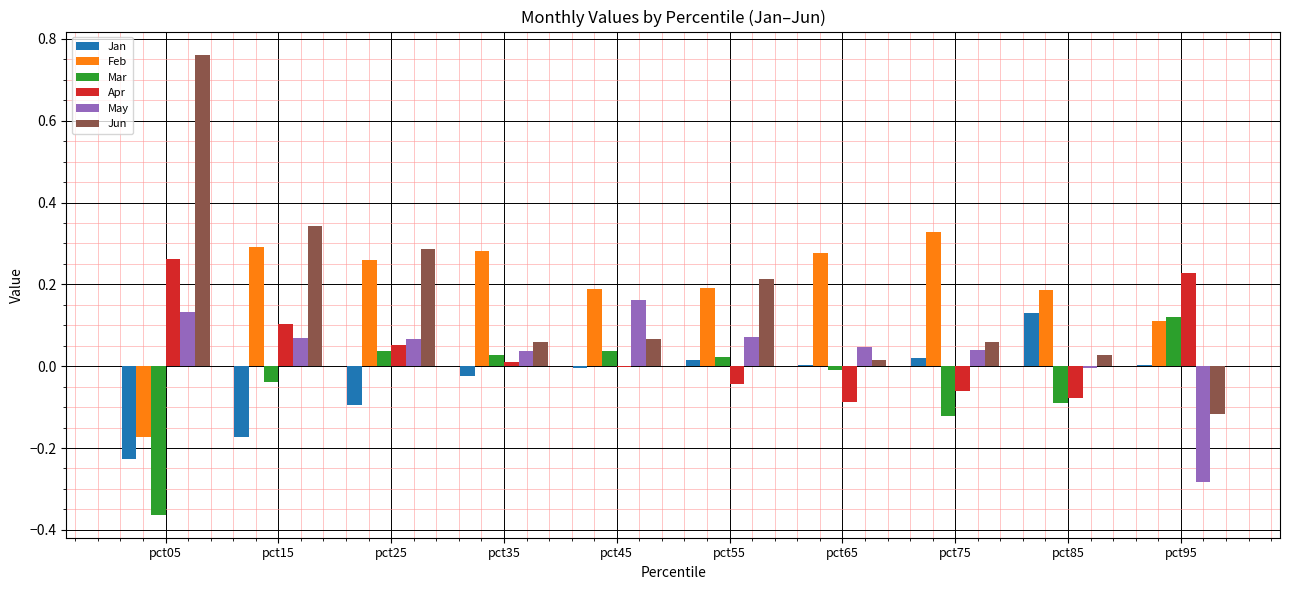

How many categories are shown in the chart?

10